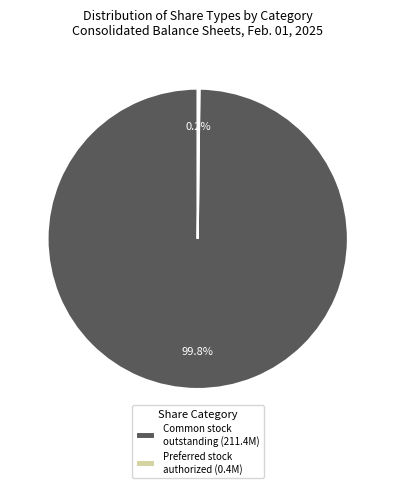

Which category accounts for the majority?

Common stock outstanding (211.4M)